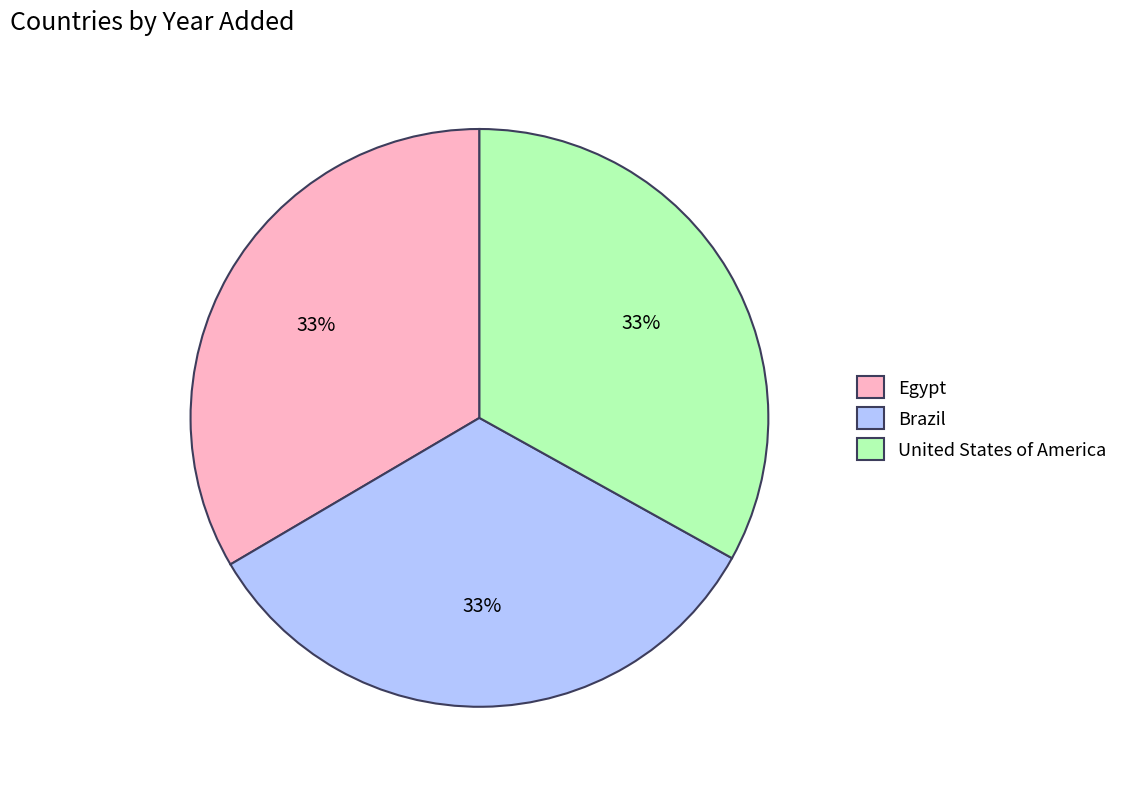

Do United States of America and Egypt together represent more than half of the pie?

Yes